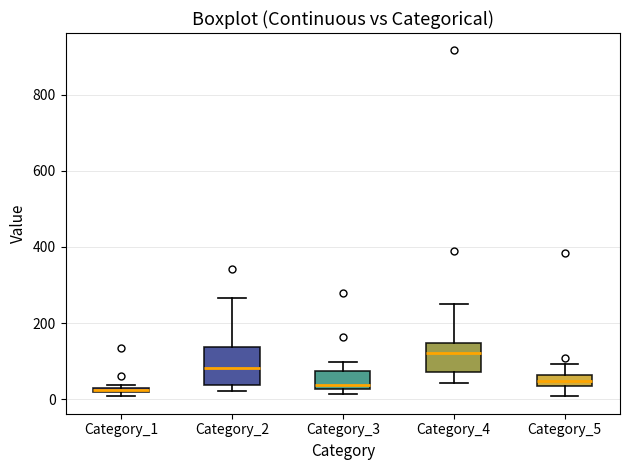

Which box is the tallest, from its lower edge to its upper edge?

Category_2